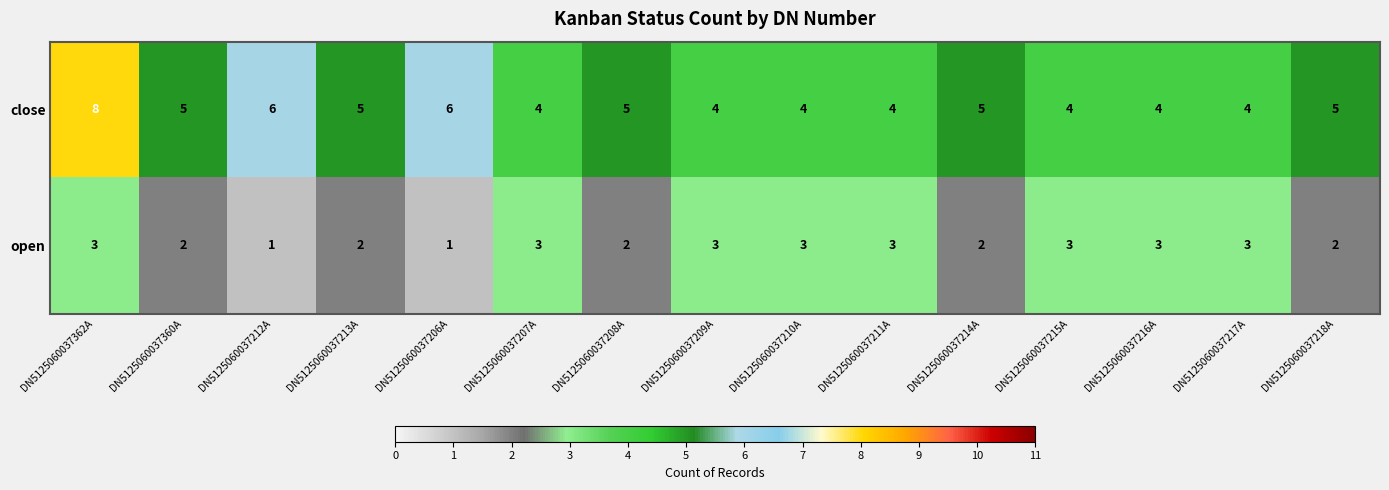

List the series in order of their overall mean, lowest first.

open, close